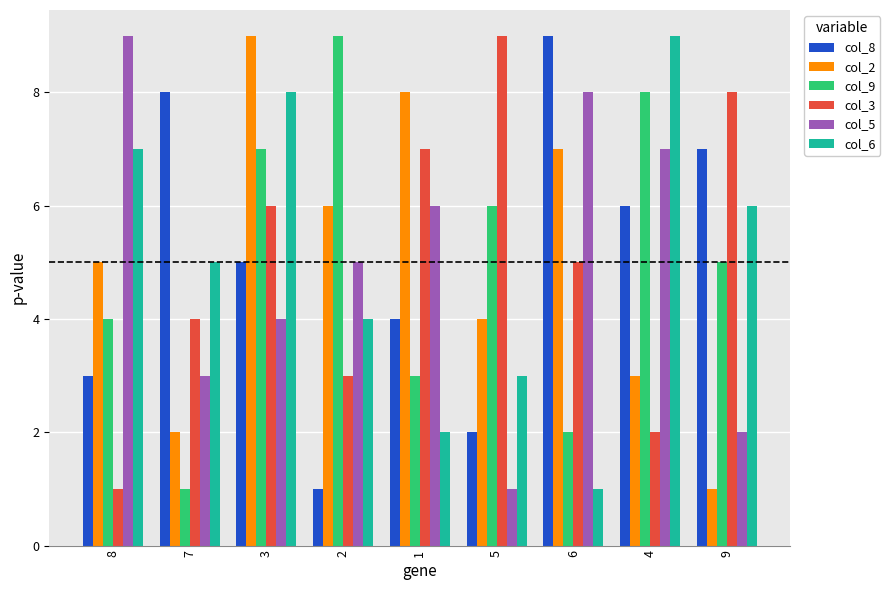

What is the average value of the col_3 series?

5